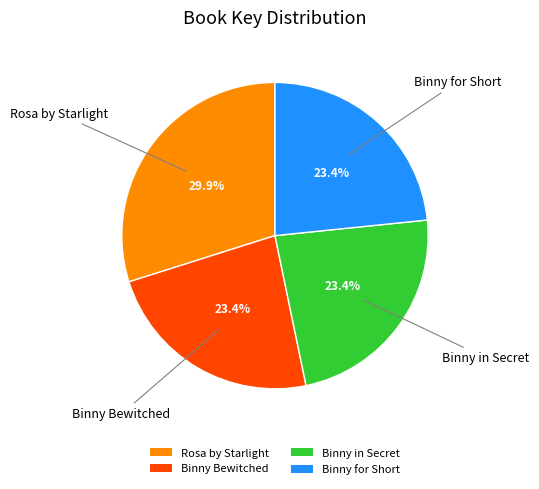

Does Rosa by Starlight represent more than half of the total?

No